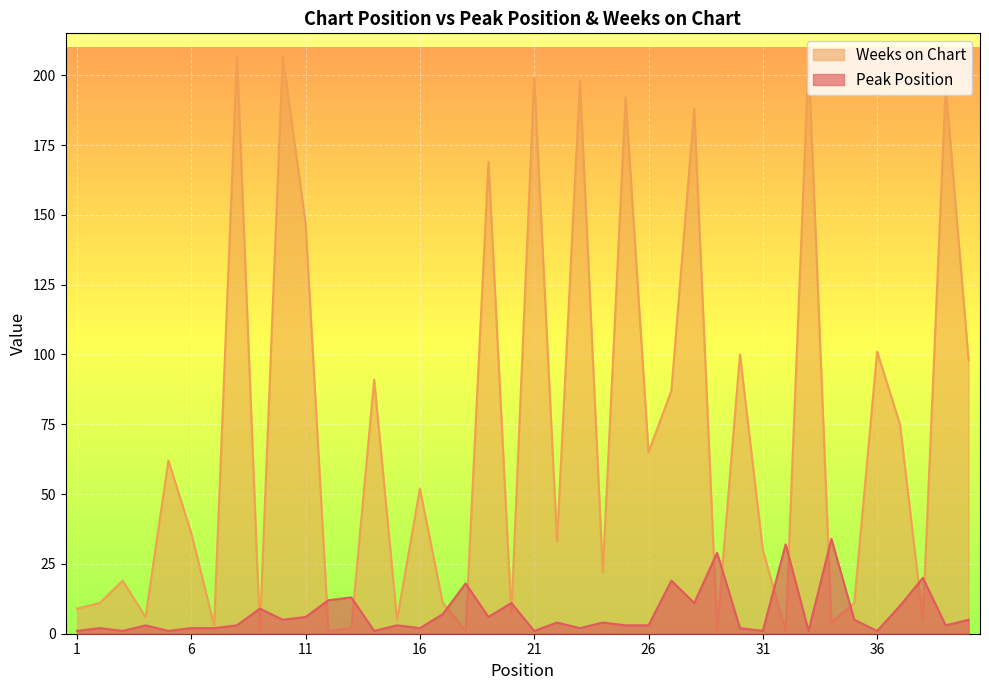

List the labels in order of Weeks on Chart value, smallest first.

9, 12, 18, 29, 32, 13, 7, 34, 15, 38, 4, 20, 1, 2, 17, 35, 3, 24, 31, 22, 6, 16, 5, 26, 37, 27, 14, 40, 30, 36, 11, 19, 28, 25, 39, 23, 21, 33, 8, 10